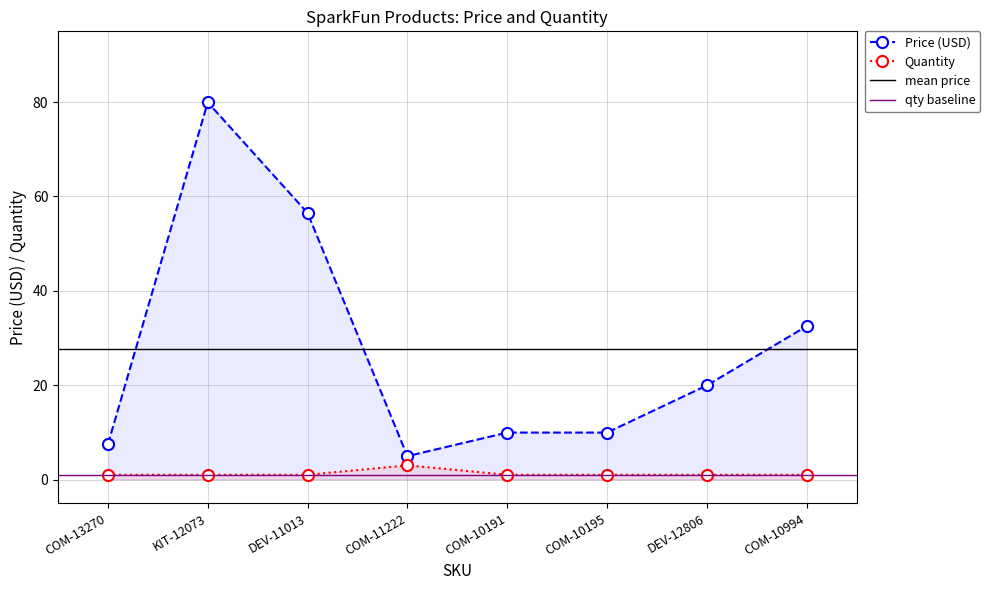

At which label does Price (USD) reach its peak?

KIT-12073